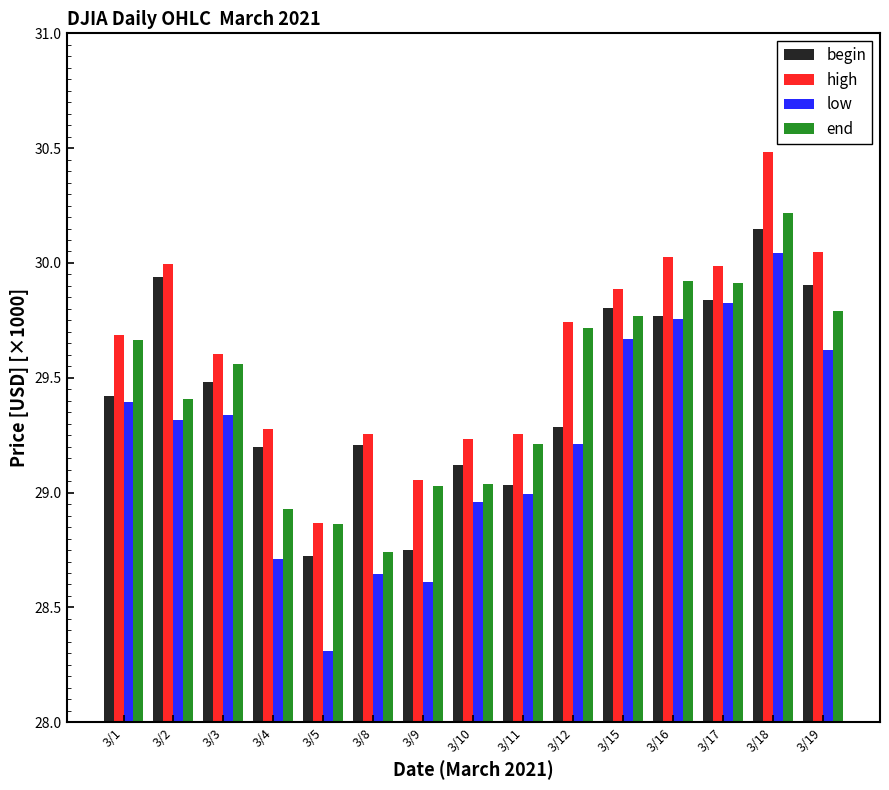

What is the greatest value displayed?

30.5